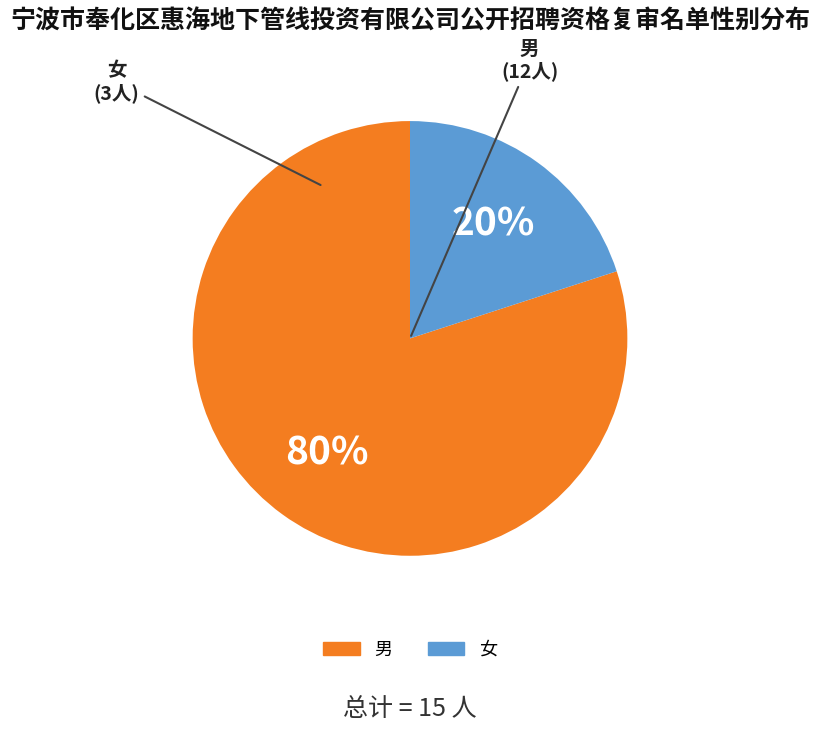

To the nearest percent, what is the difference between the largest and smallest slice percentages?

60%